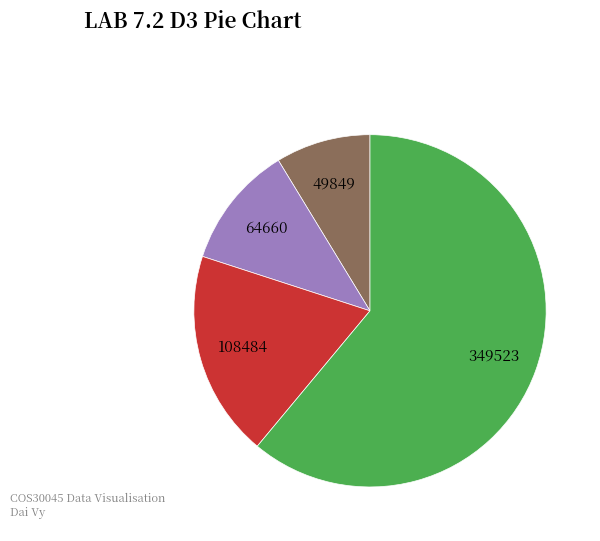

Is there a majority slice in this chart?

Yes